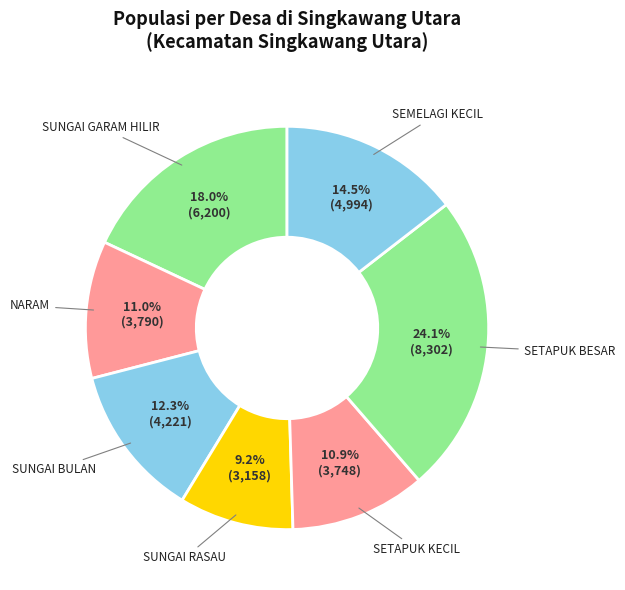

Count the number of slices in the pie.

7